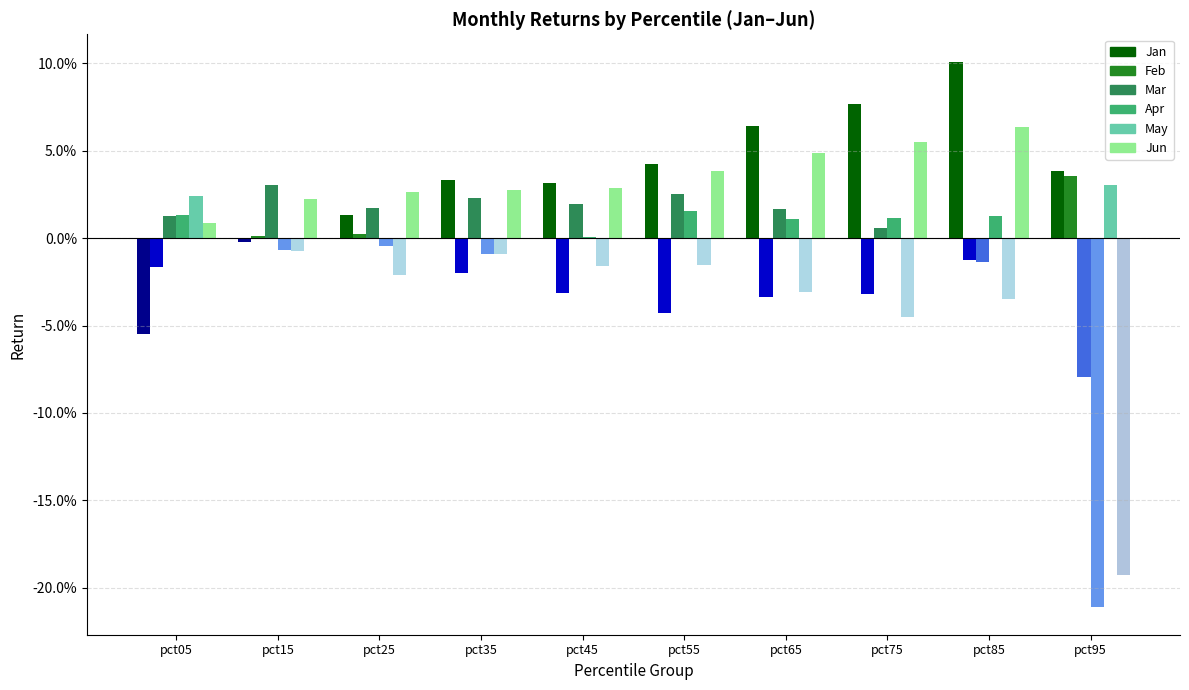

Between pct15 and pct35, which series saw the biggest shift?

Jan